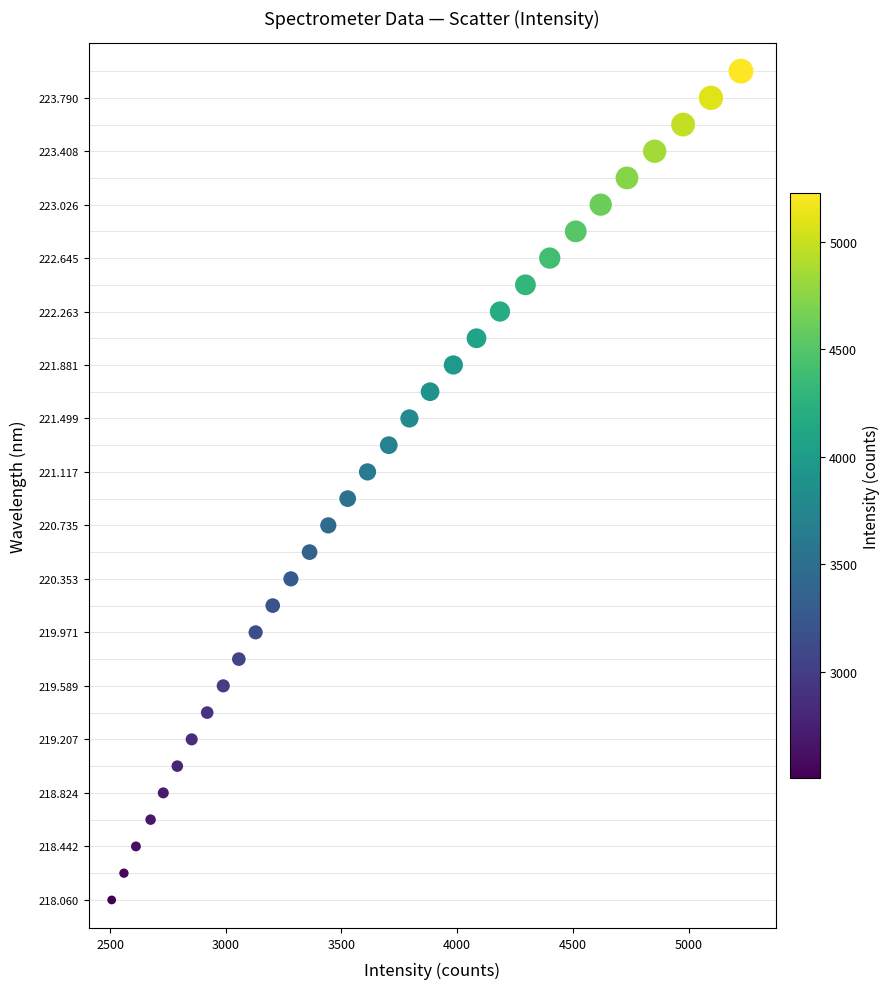

What is the range of X values (max minus min)?

2719.6